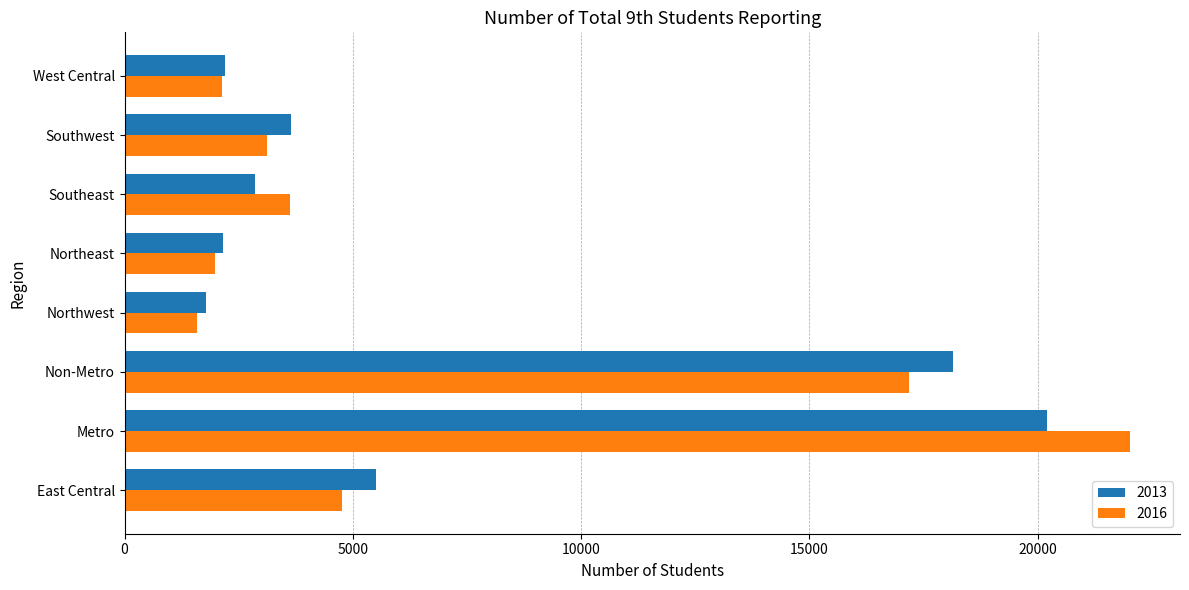

What is the approximate value of 2013 at Southwest, to the nearest 10?

3640